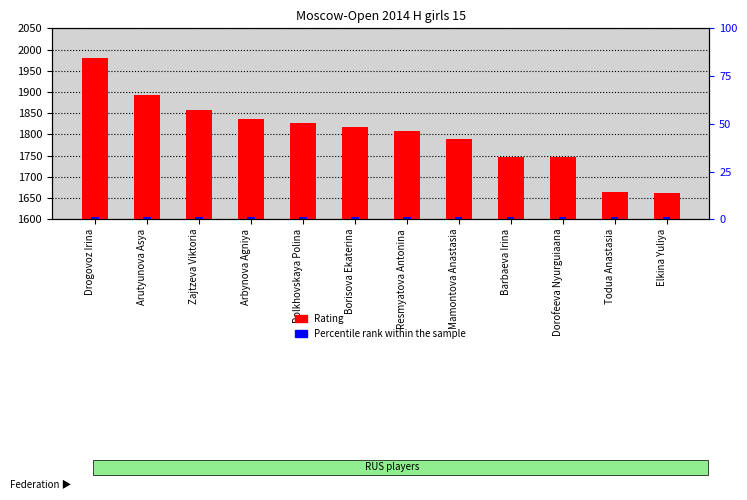

Which has a higher value, Arutyunova Asya or Drogovoz Irina?

Drogovoz Irina